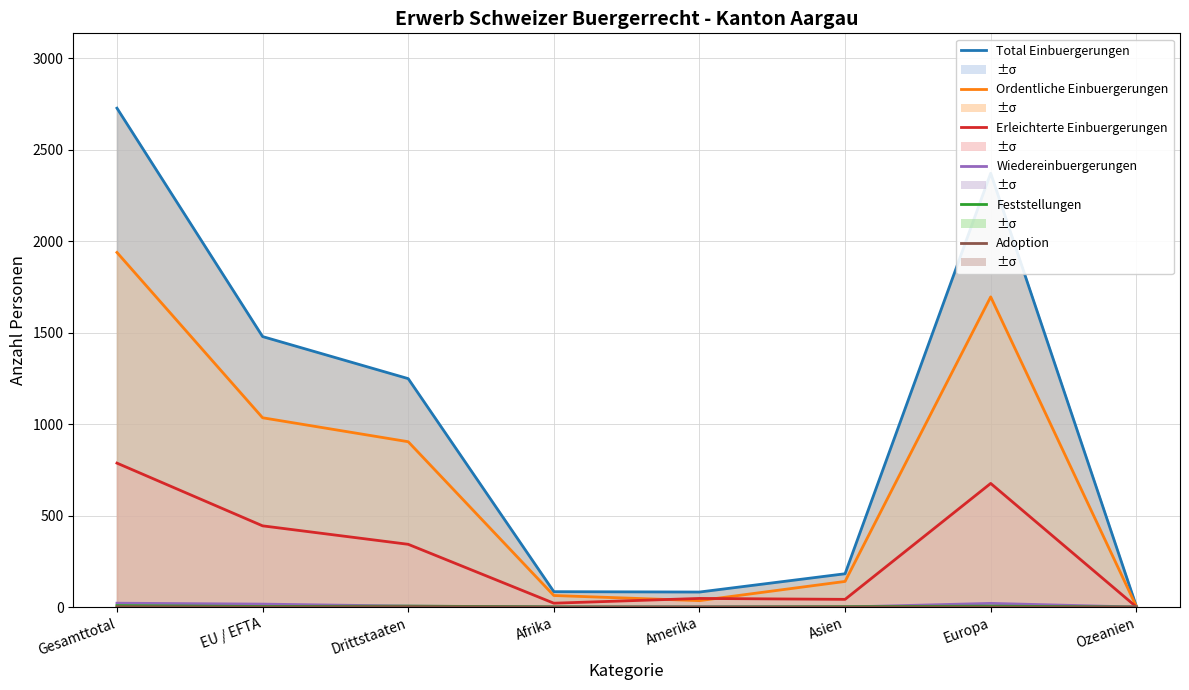

At which category is the sum across all series the highest?

Gesamttotal